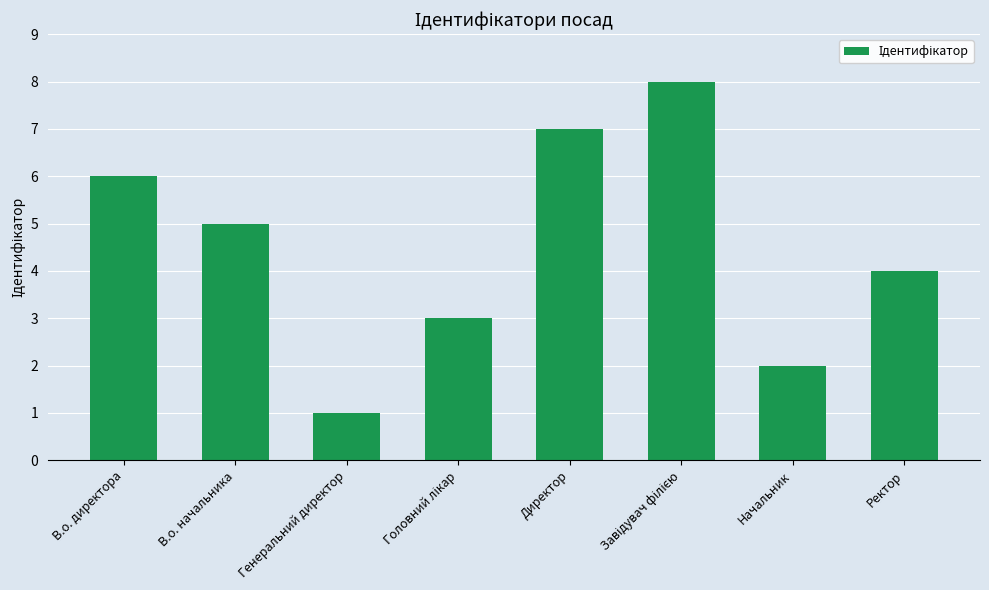

What is the maximum value shown in the chart?

8